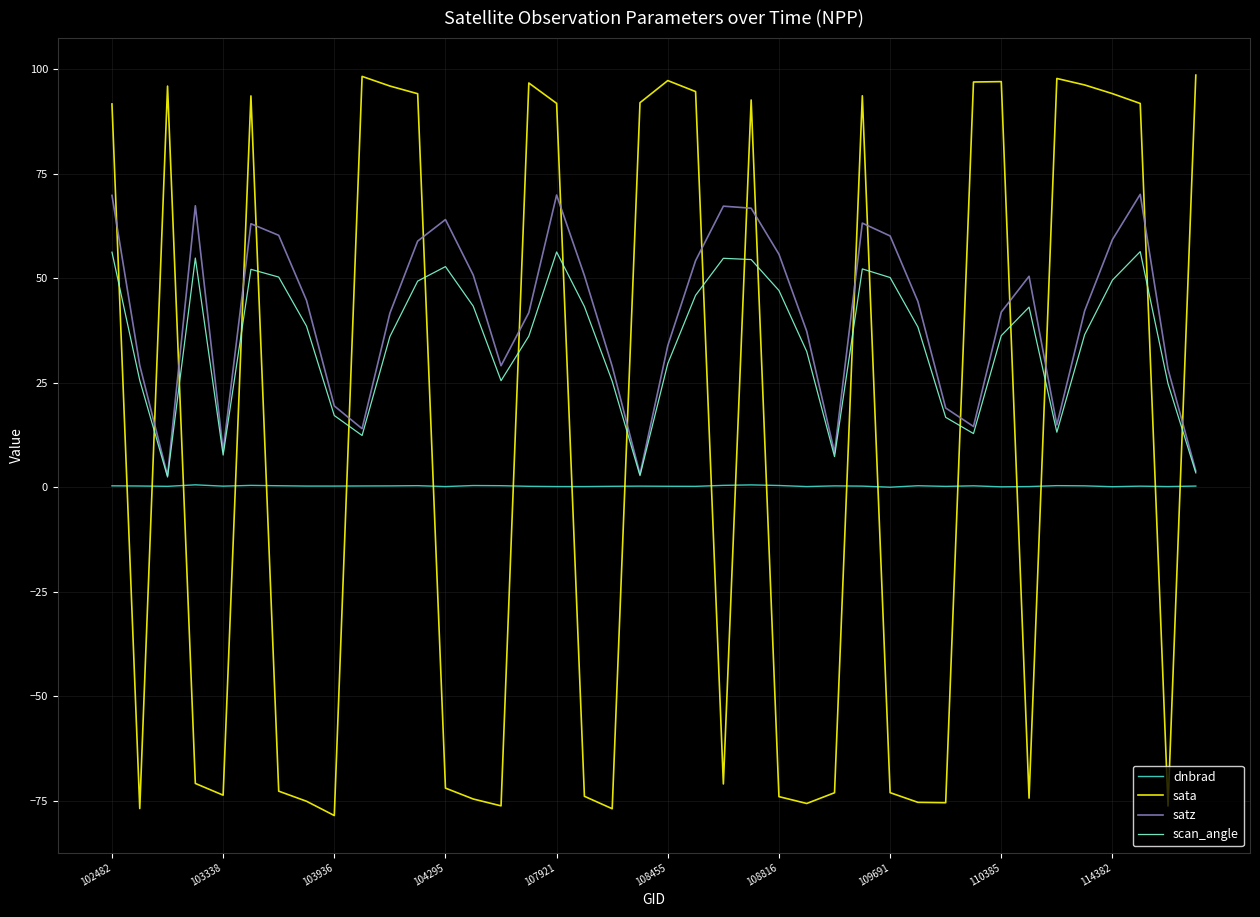

Which series has the widest spread of values?

sata